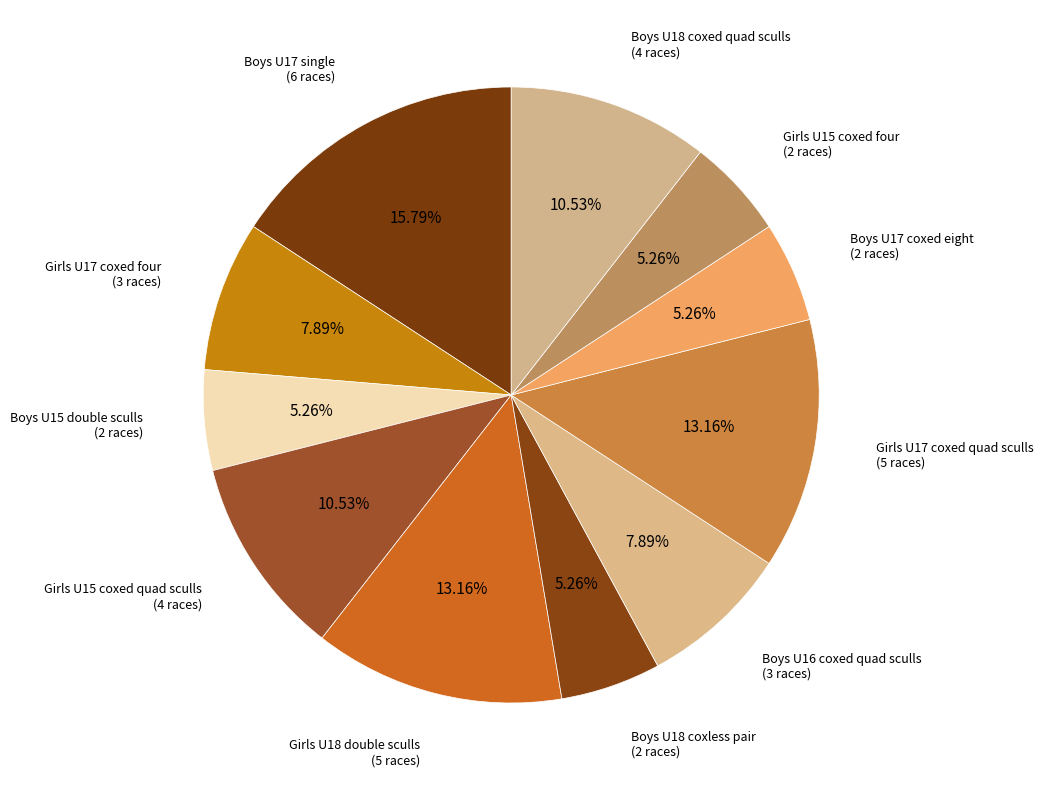

Which has a higher value, Boys U15 double sculls or Girls U17 coxed four?

Girls U17 coxed four